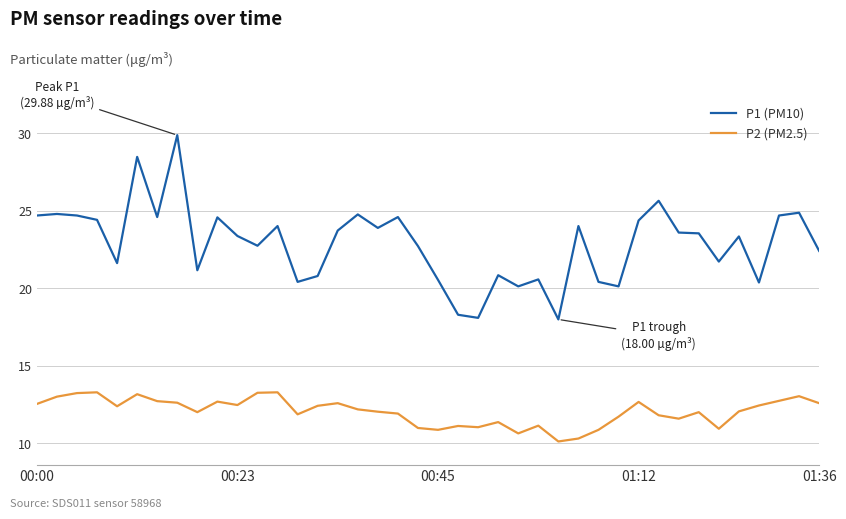

Count the number of data series in this chart.

2